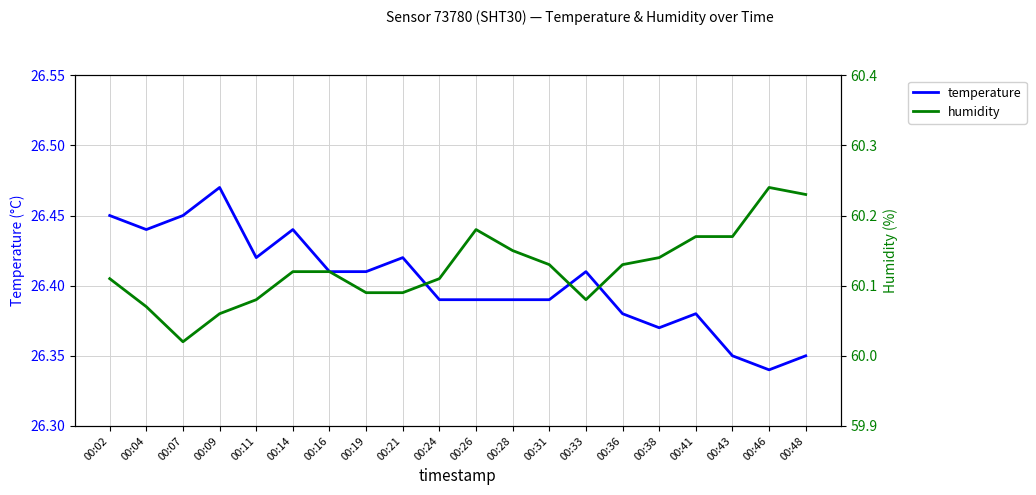

At which label does temperature reach its minimum?

00:46